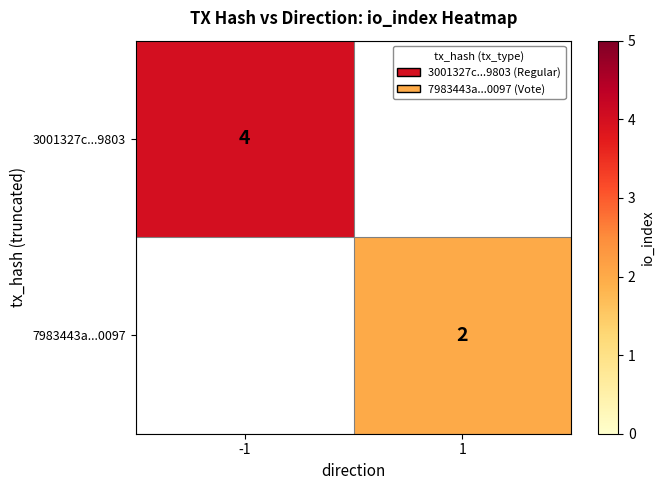

The value of 3001327c...9803 at -1 is 1. True or false?

False